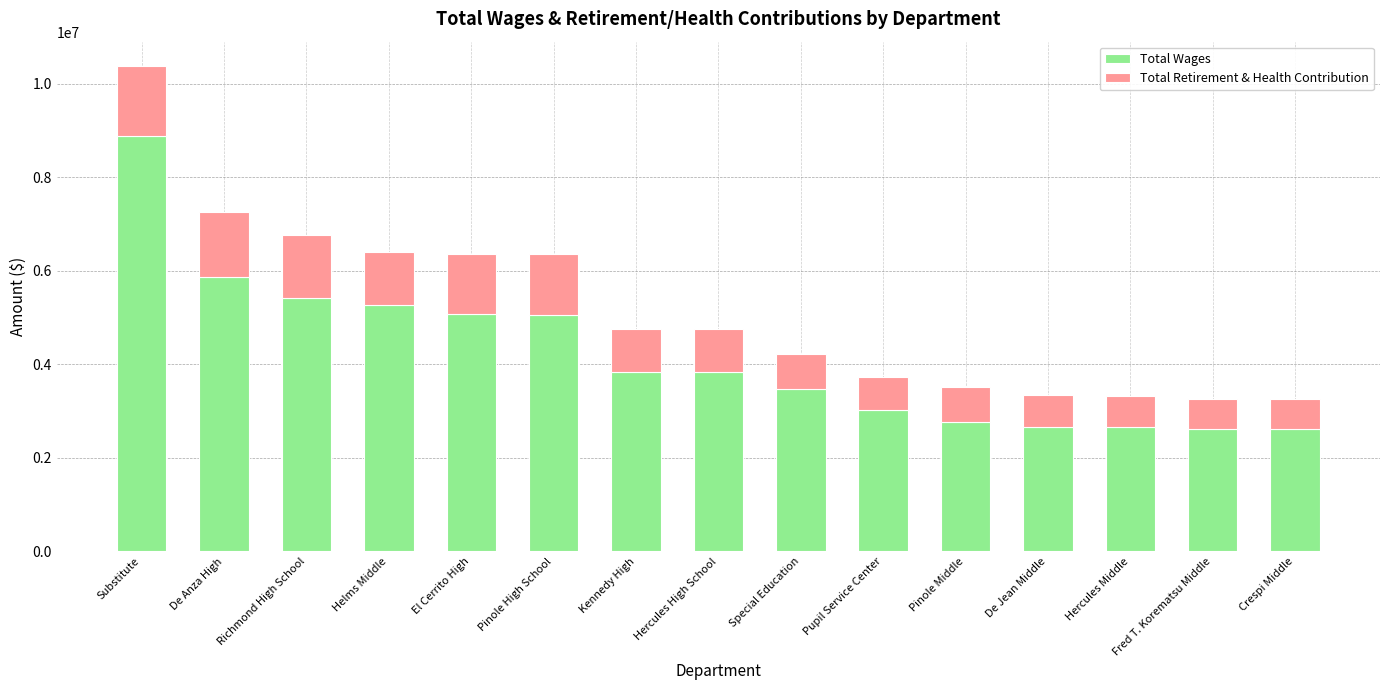

What is the difference between the Total Wages values at Crespi Middle and Hercules High School?

1205204